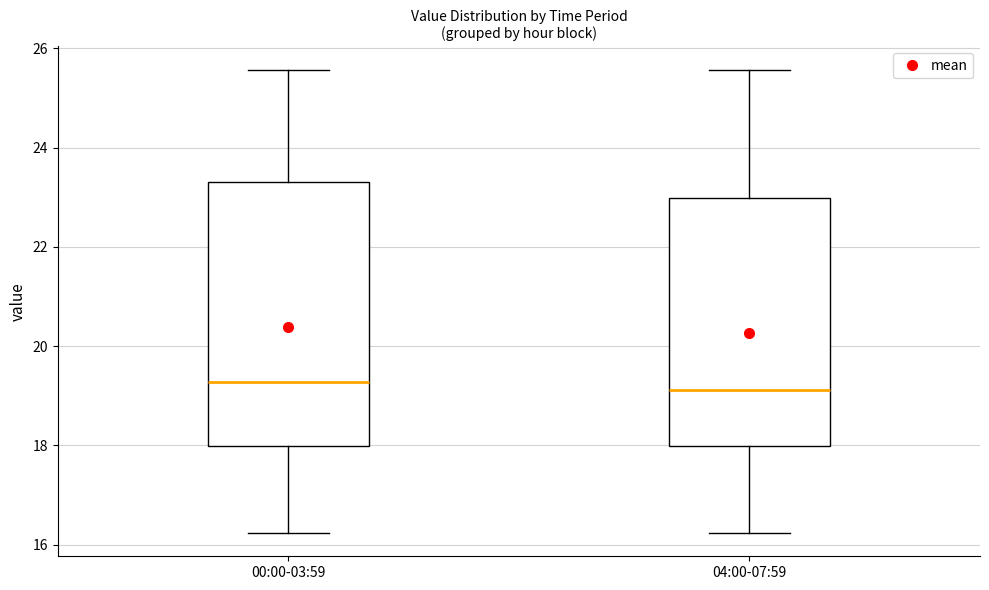

Where is the upper edge of the box for 04:00-07:59 on the y-axis? The values are not printed on the chart, so give them approximately, as read against the axis.

23.0